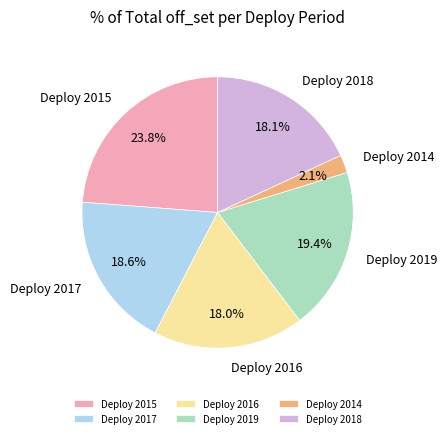

What is the ratio of the value at Deploy 2018 to the value at Deploy 2015?

0.8